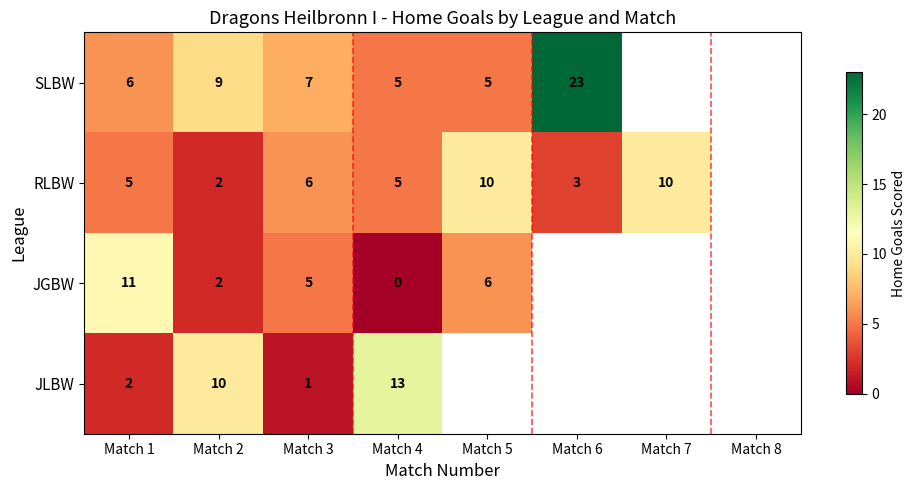

Which has a higher value, Match 8 or Match 1?

Match 1